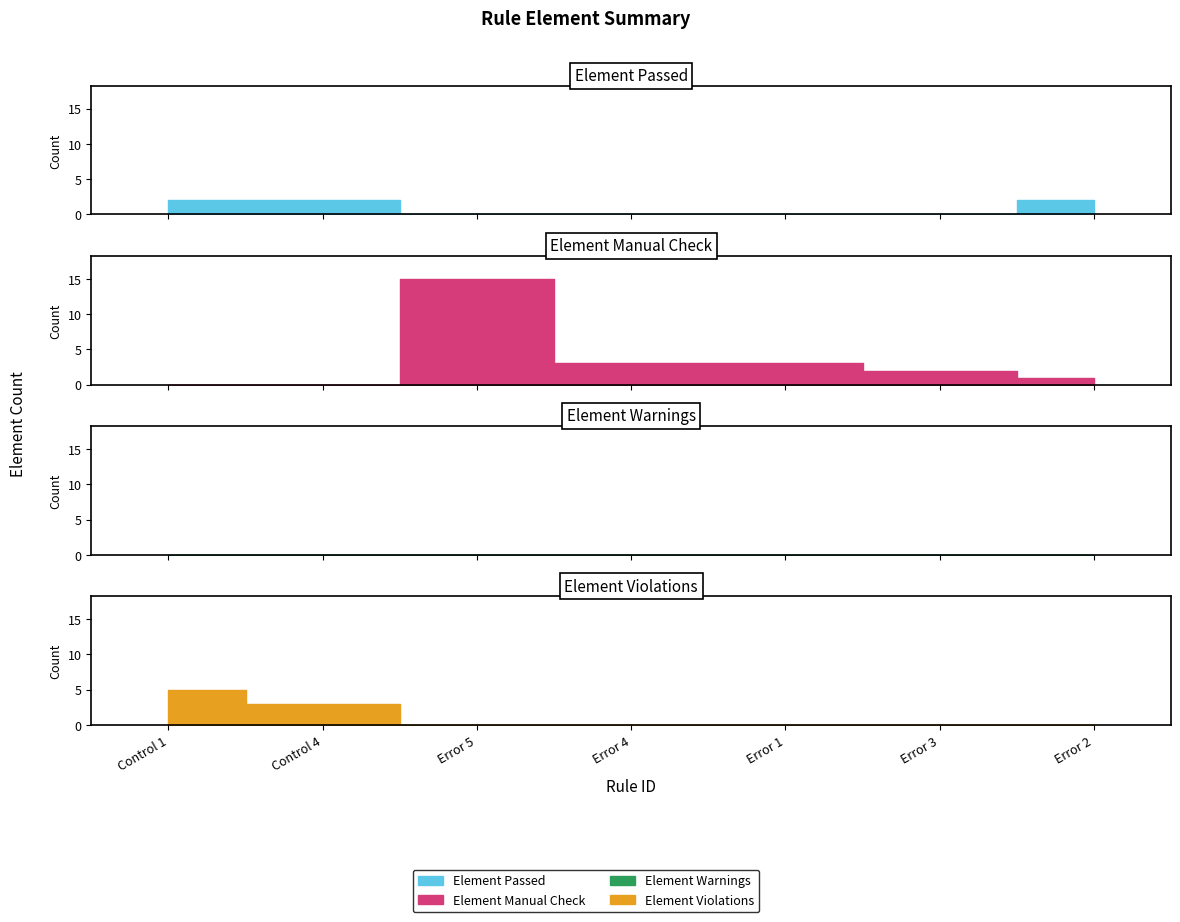

True or false: Element Passed and Element Violations cross at least once.

False